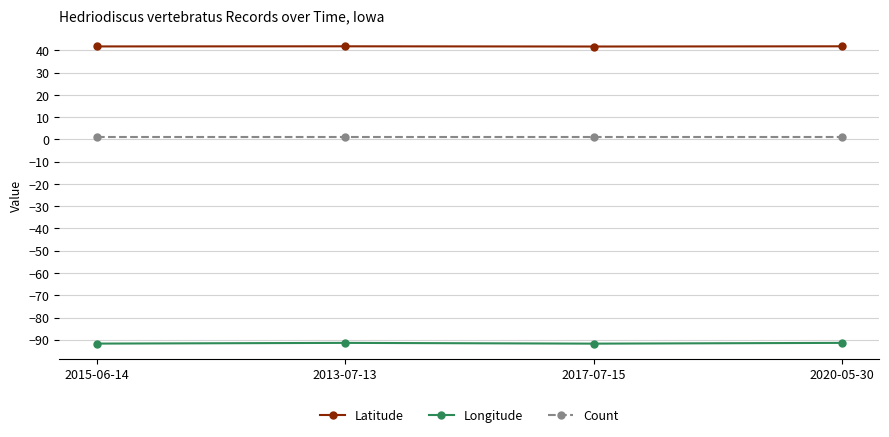

The value of Latitude at 2015-06-14 is 25.0. True or false?

False